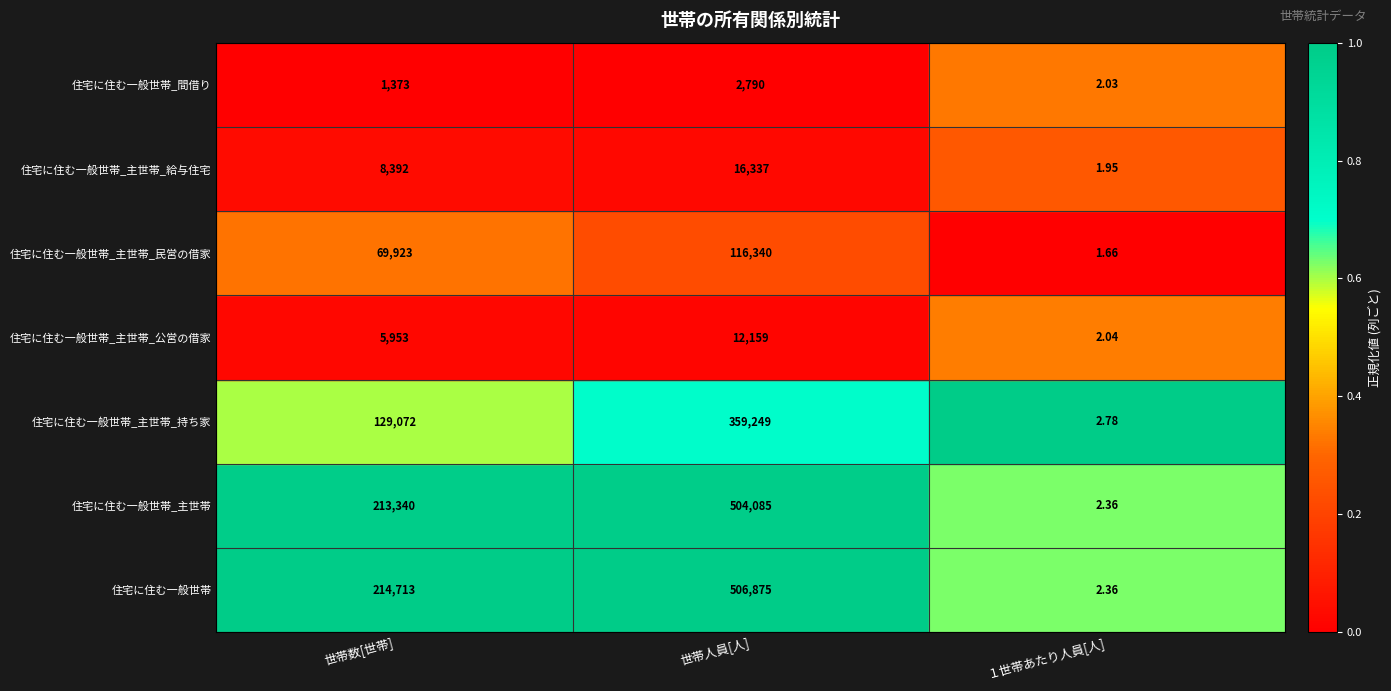

Is the value of 住宅に住む一般世帯 at 世帯数[世帯] greater than the value of 住宅に住む一般世帯_主世帯_民営の借家 at １世帯あたり人員[人]?

No